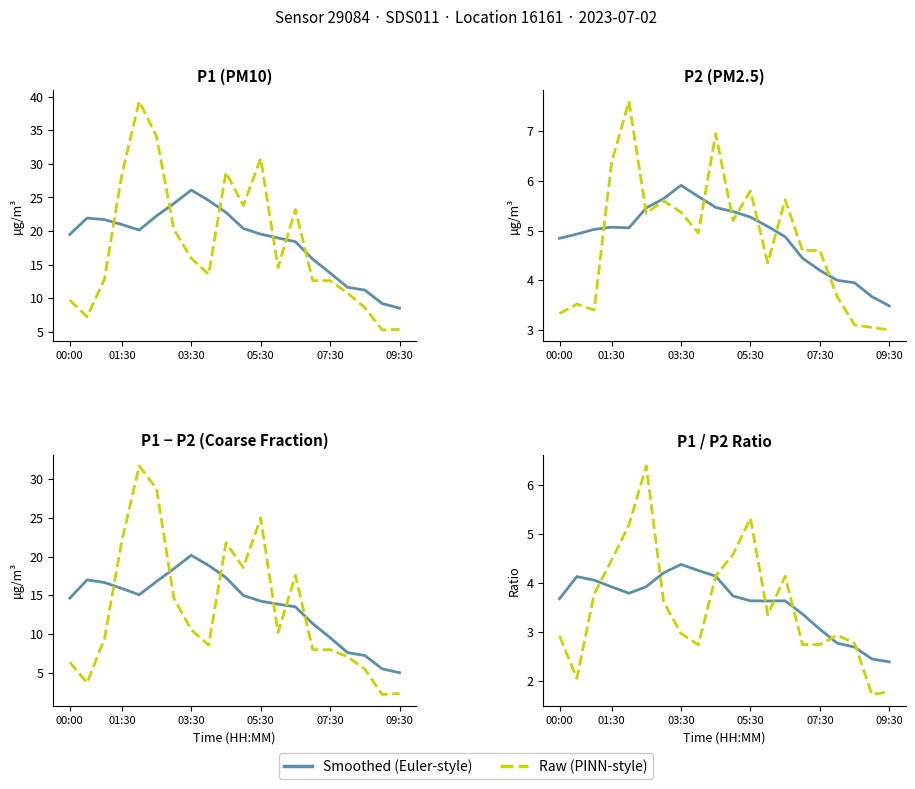

Is it true that P1 equals 30.8 at 05:30?

True